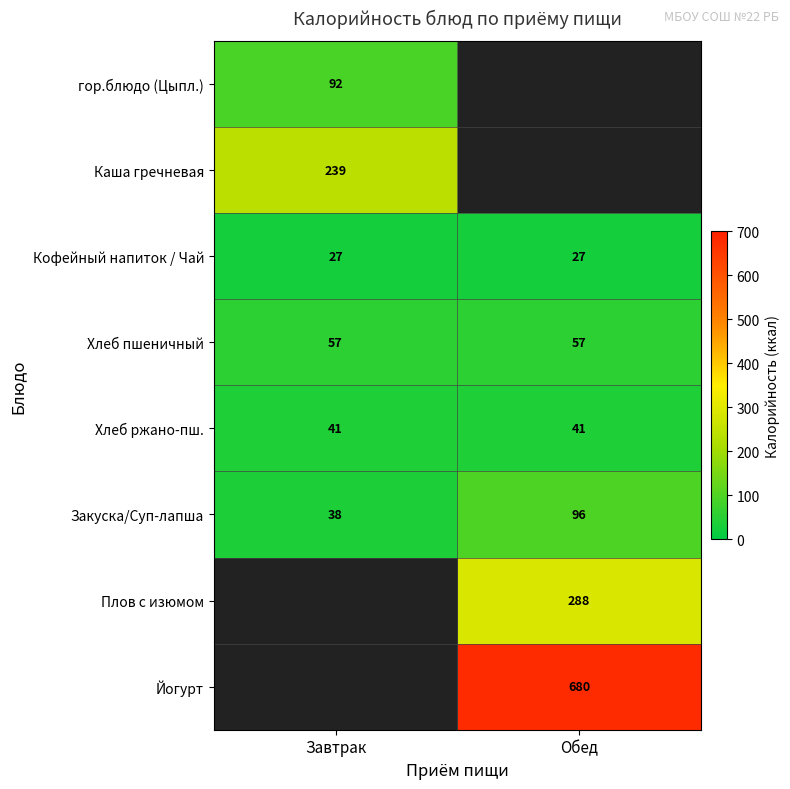

The Хлеб ржано-пш. series shows 11 at Обед. True or false?

False